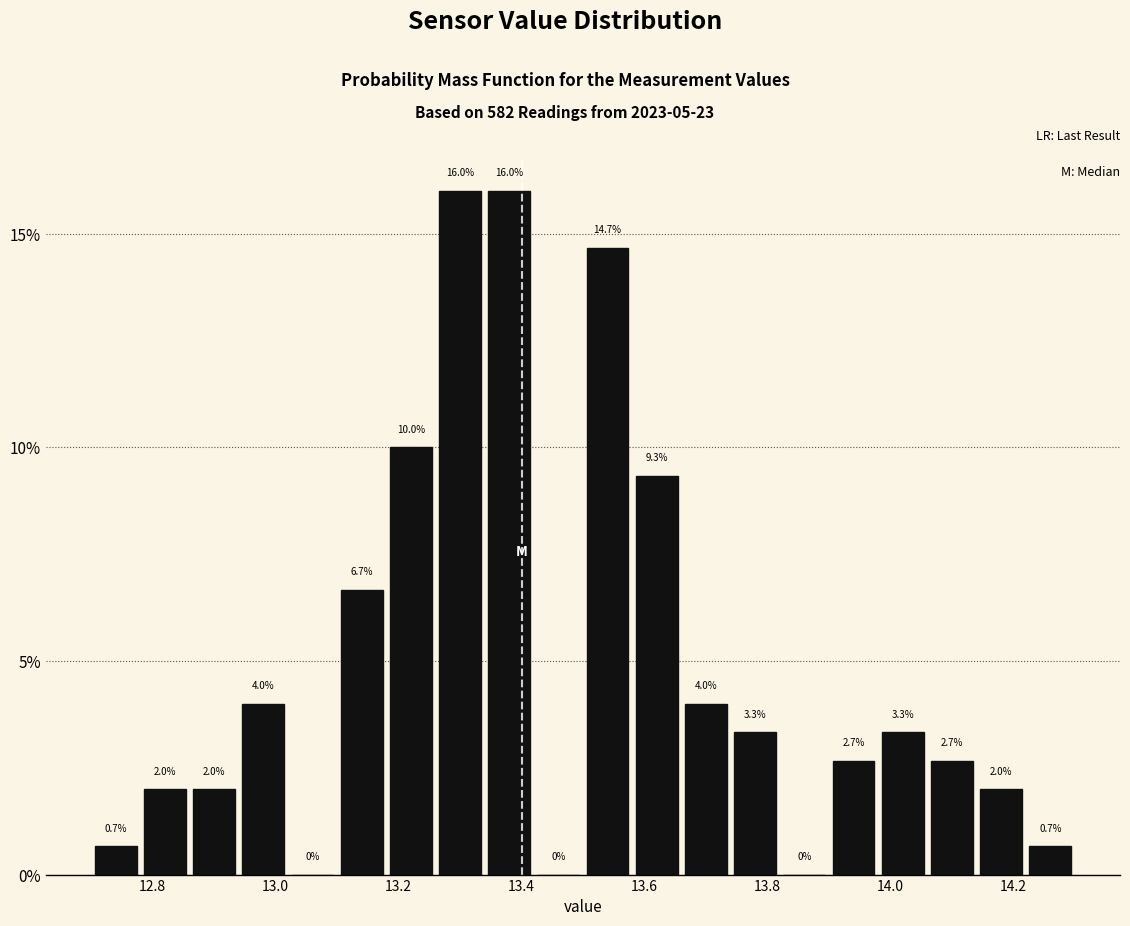

Reading left to right, transcribe this chart: for each bar, give the range it covers on the x-axis and its height.

12.70 to 12.78: 0.7
12.78 to 12.86: 2.0
12.86 to 12.94: 2.0
12.94 to 13.02: 4.0
13.02 to 13.10: 0.0
13.10 to 13.18: 6.7
13.18 to 13.26: 10.0
13.26 to 13.34: 16.0
13.34 to 13.42: 16.0
13.42 to 13.50: 0.0
13.50 to 13.58: 14.7
13.58 to 13.66: 9.3
13.66 to 13.74: 4.0
13.74 to 13.82: 3.3
13.82 to 13.90: 0.0
13.90 to 13.98: 2.7
13.98 to 14.06: 3.3
14.06 to 14.14: 2.7
14.14 to 14.22: 2.0
14.22 to 14.30: 0.7